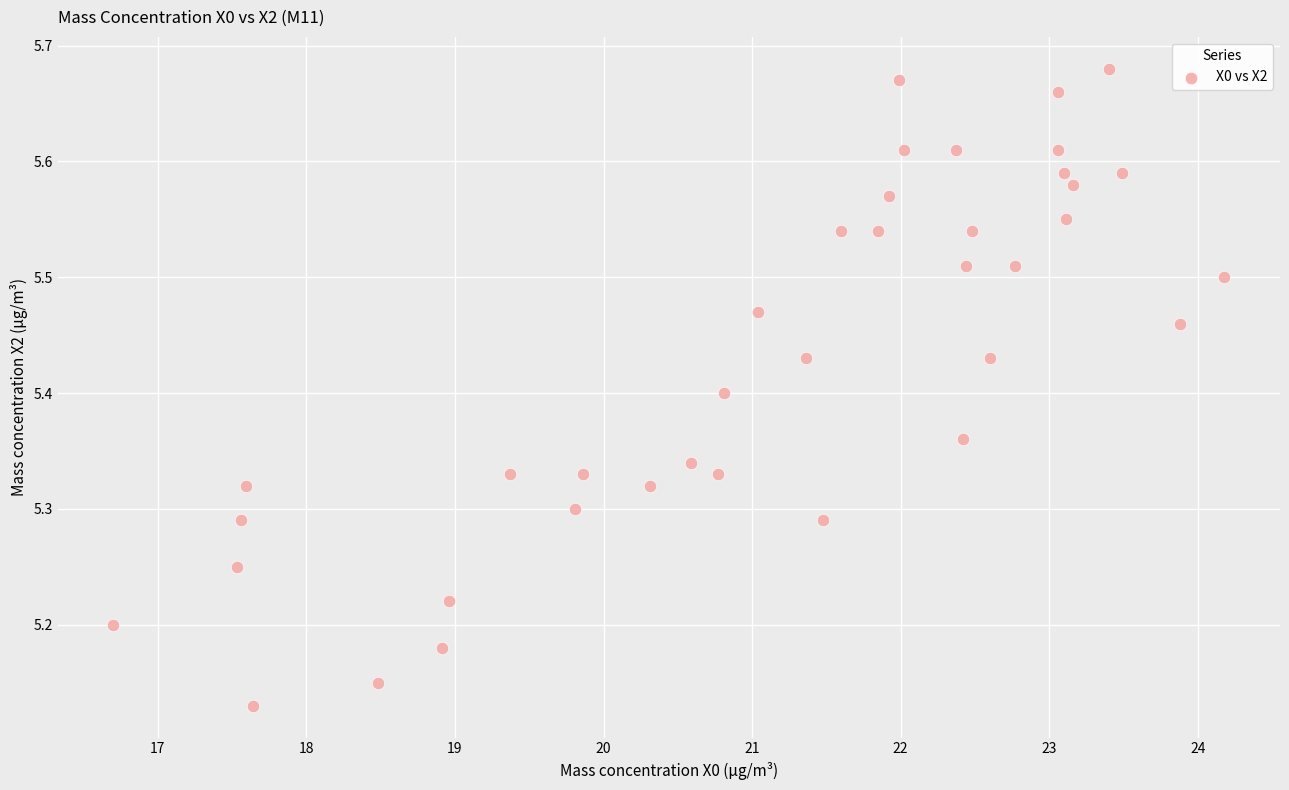

Count the number of points in this scatter plot.

38